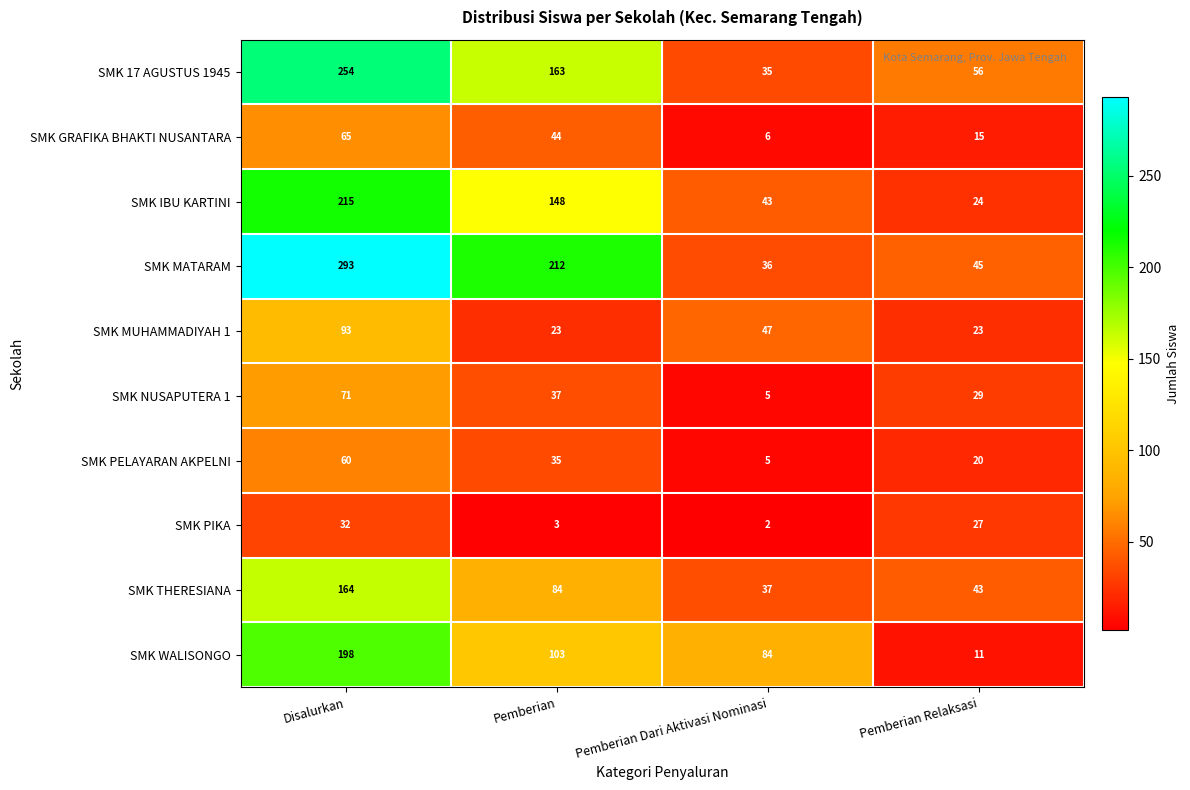

List the labels in order of SMK IBU KARTINI value, smallest first.

Pemberian Relaksasi, Pemberian Dari Aktivasi Nominasi, Pemberian, Disalurkan